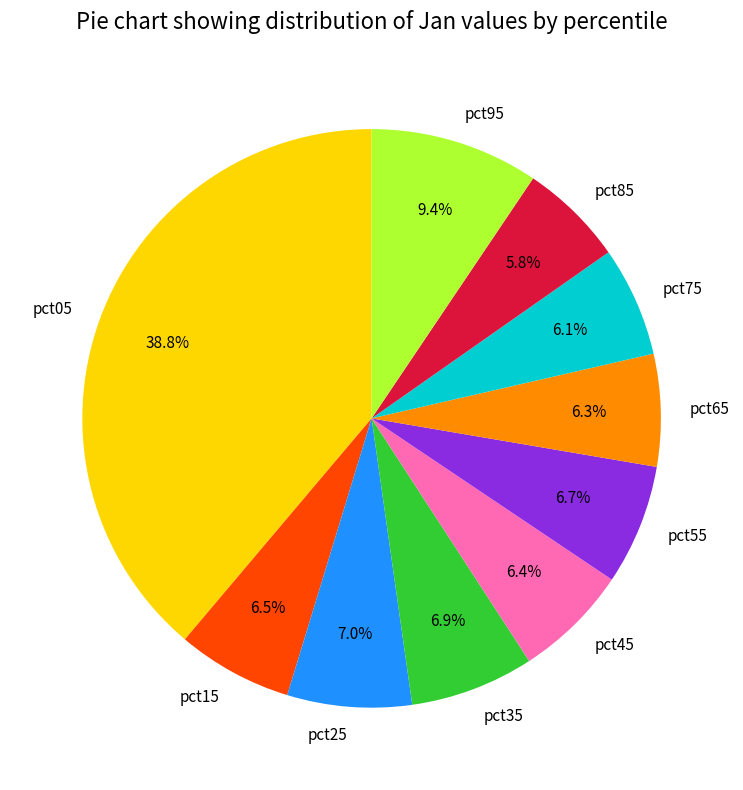

Which slice is the largest?

pct05